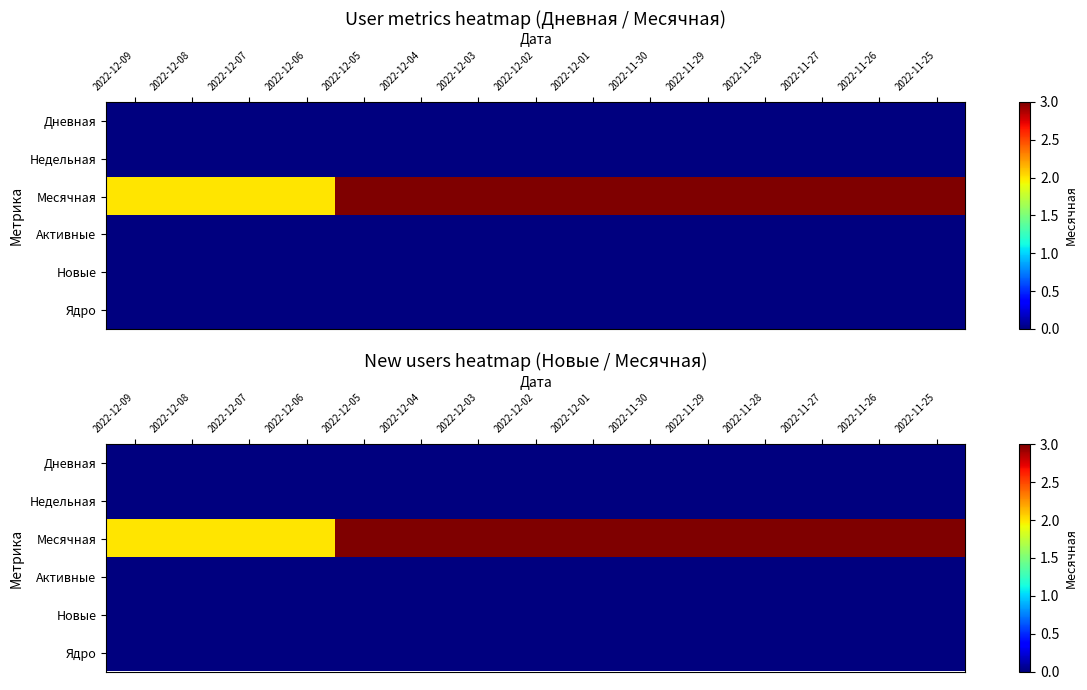

What is the difference between the highest and lowest values at 2022-12-01?

3